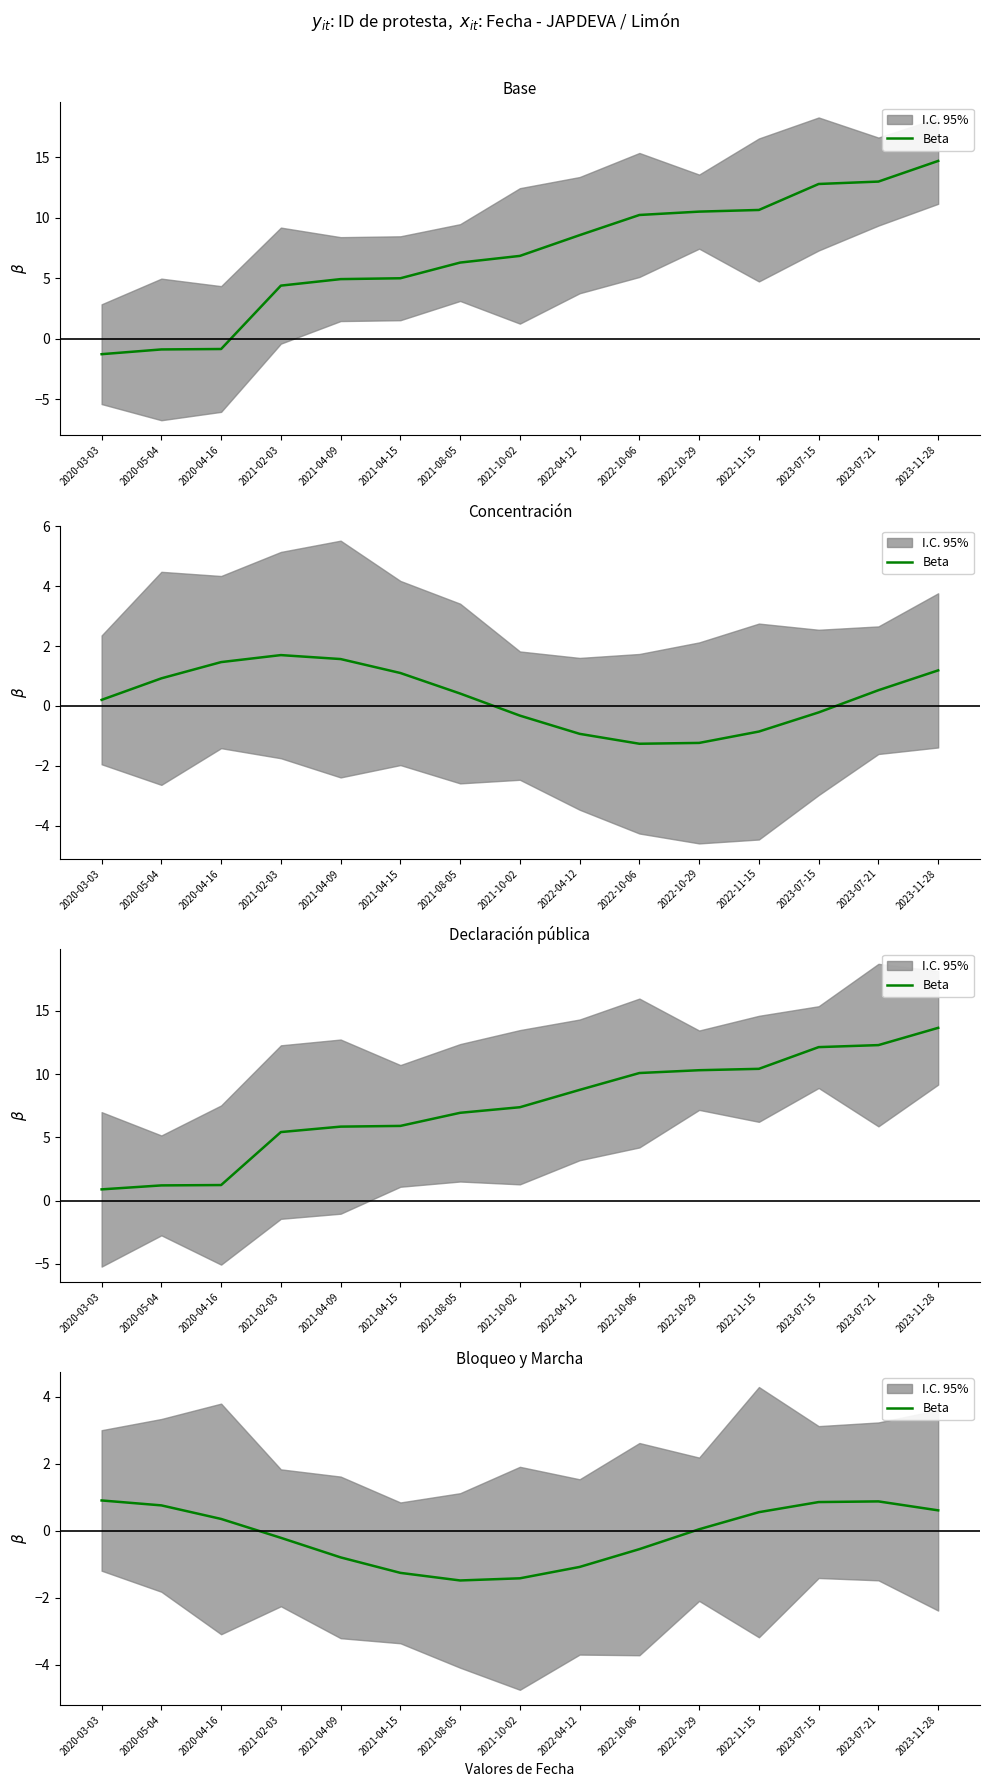

Does the chart display data point markers on the line(s)?

No